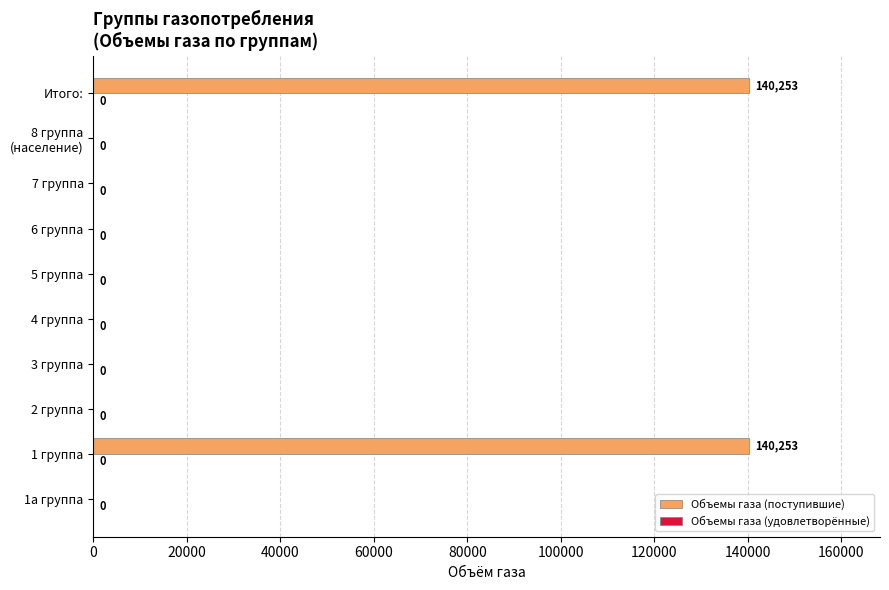

What is the greatest value displayed?

140253